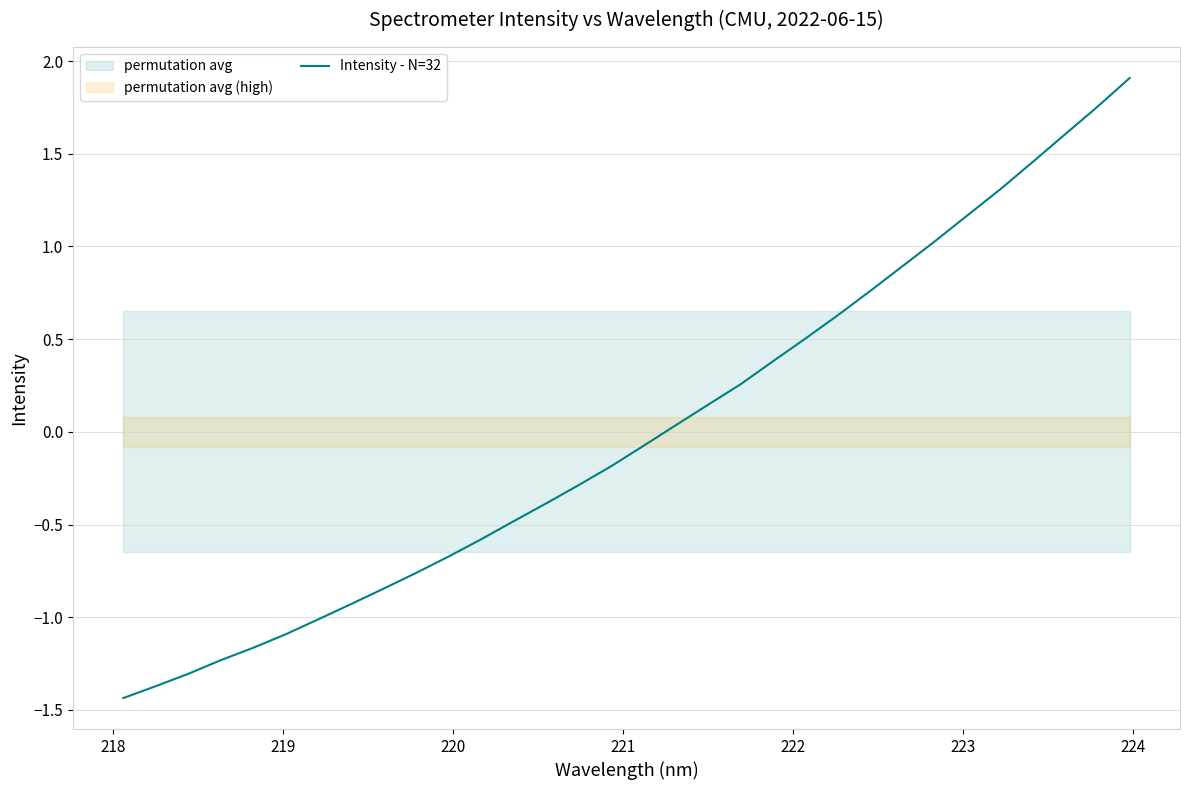

What is the maximum value for Intensity - N=32?

1.9